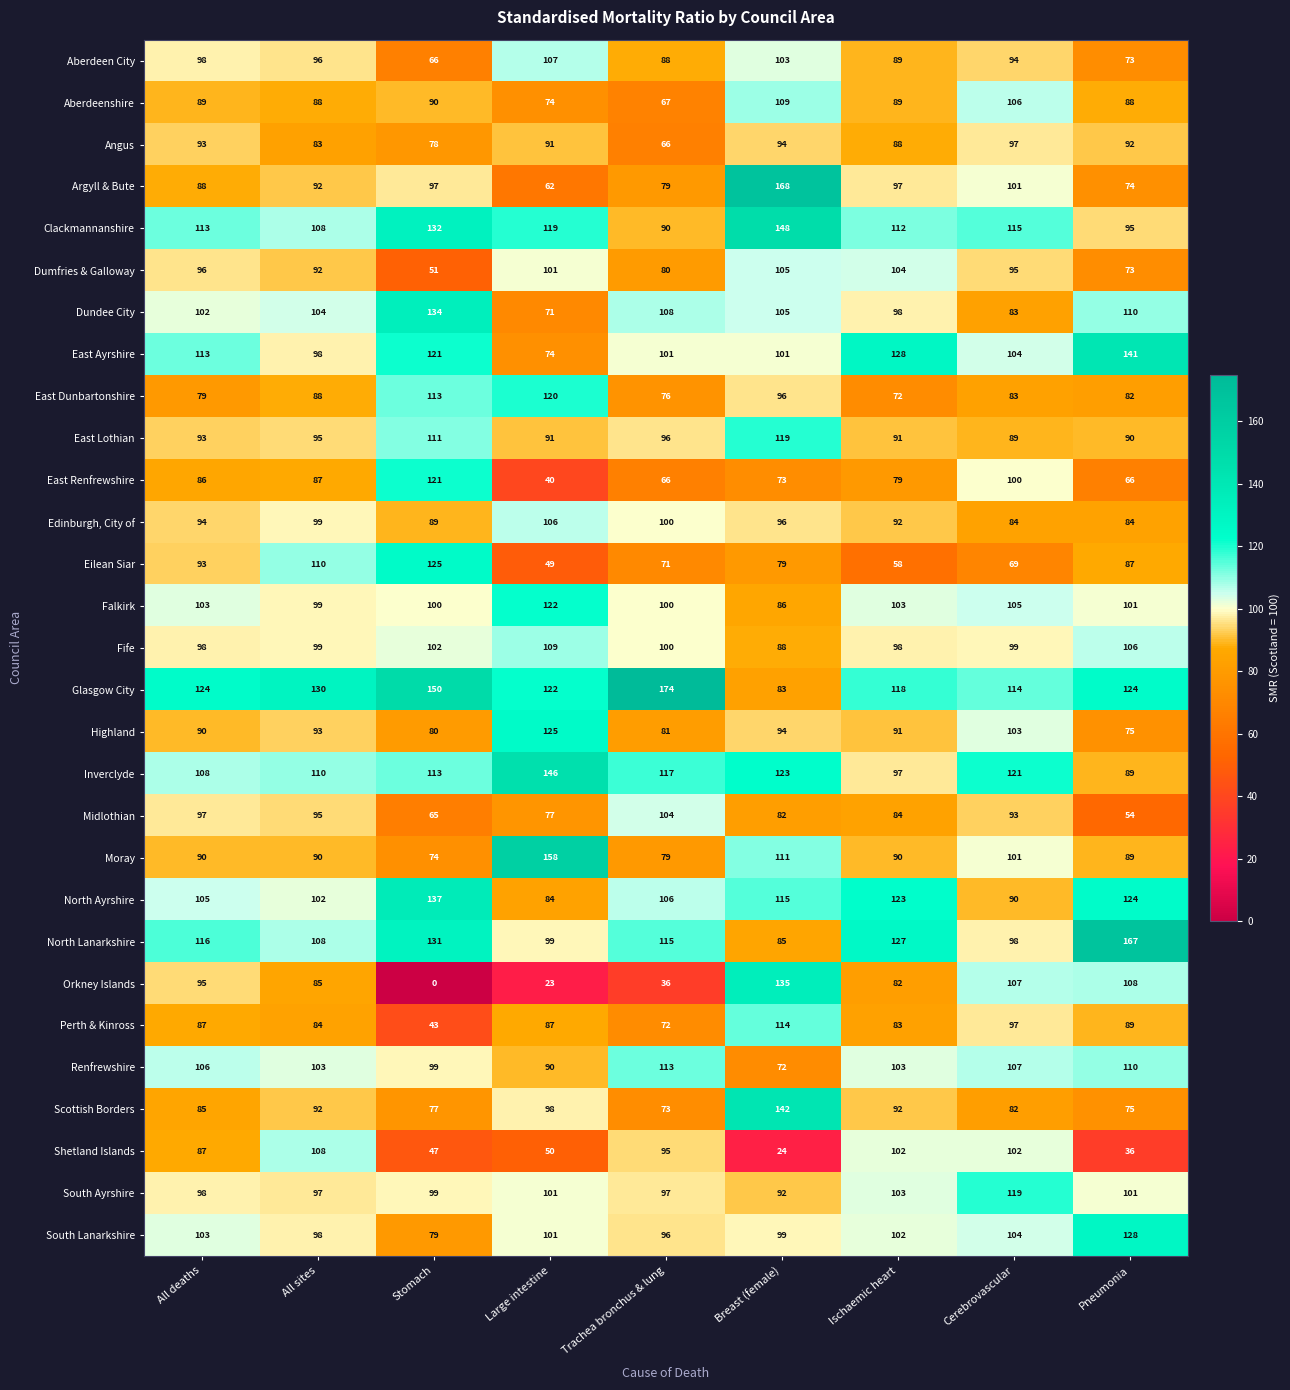

How many distinct data groups are displayed?

29